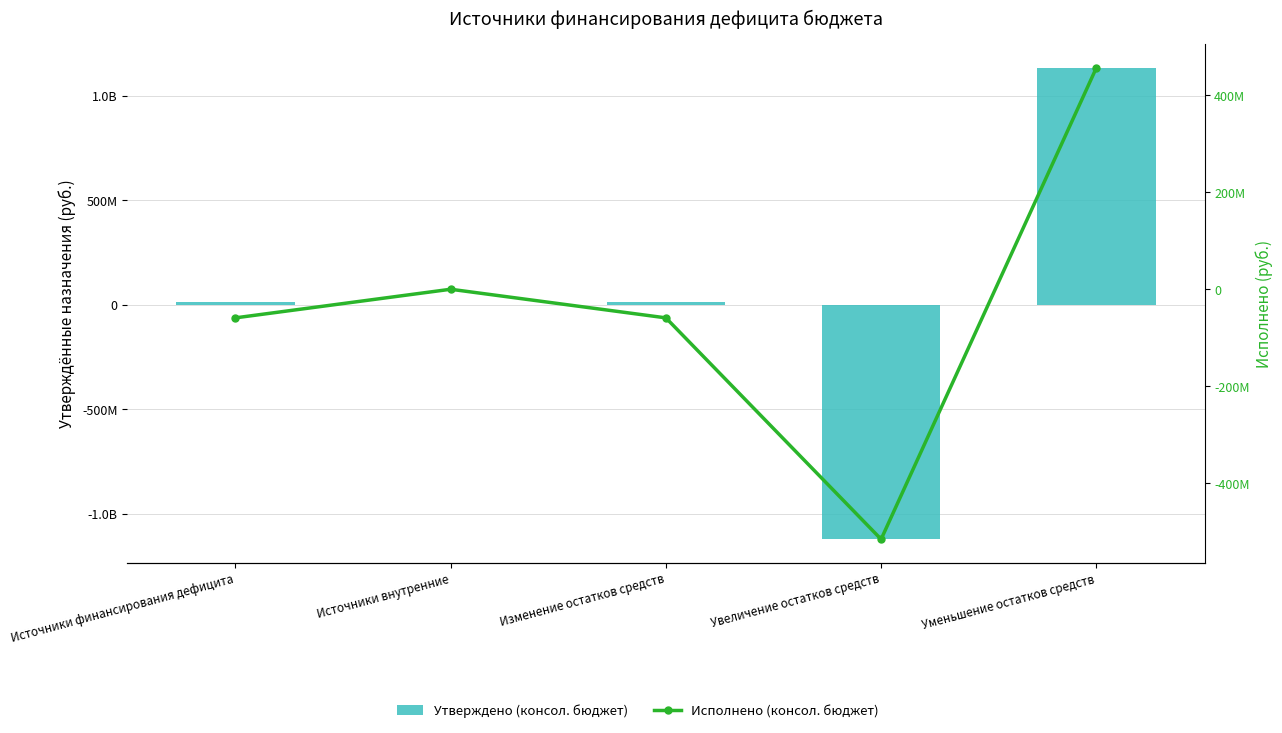

What is the sum of all Исполнено (консол. бюджет) values?

-176918261.1